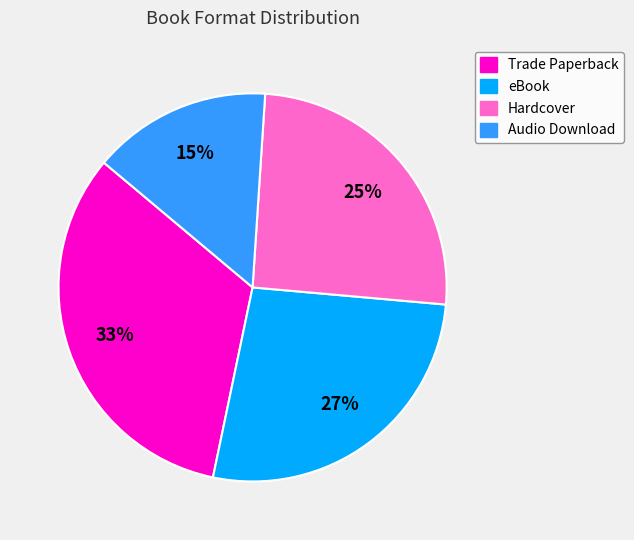

Do Hardcover and Trade Paperback together represent more than half of the pie?

Yes